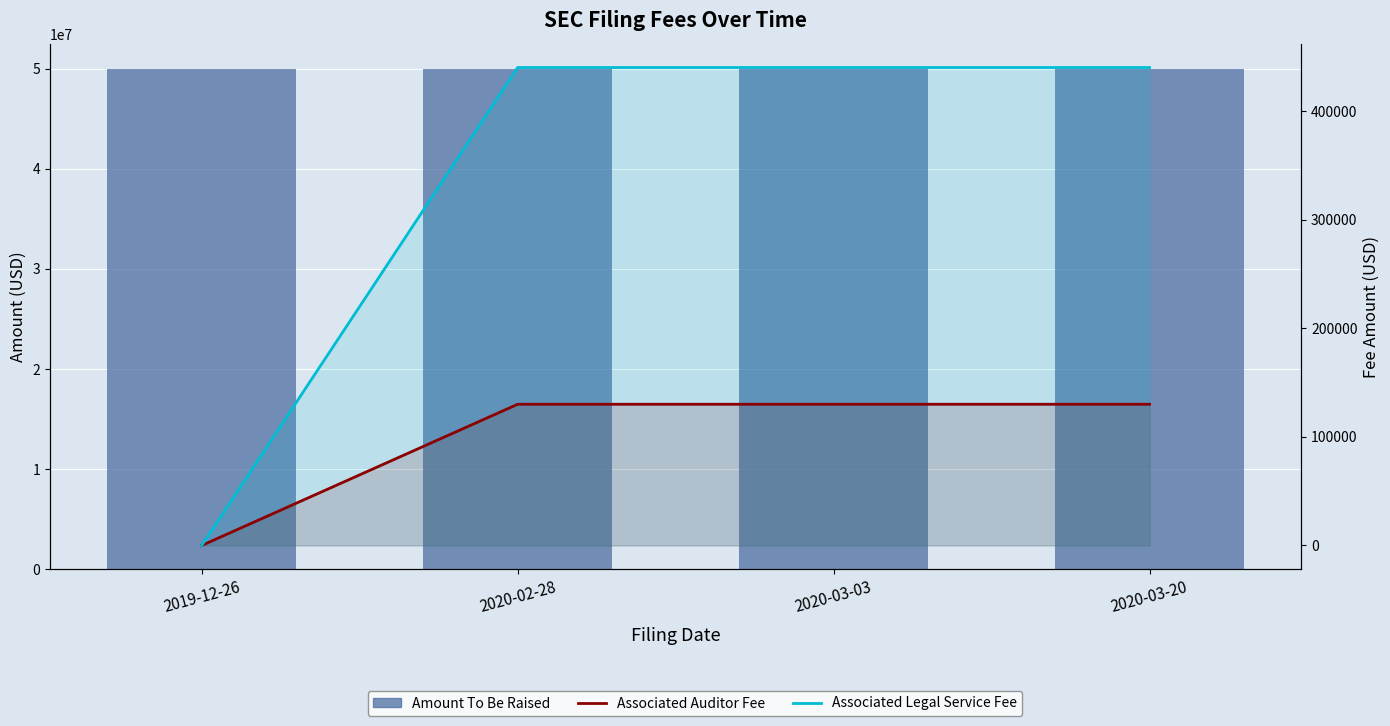

The value of Amount To Be Raised at 2020-03-20 is 26134533. True or false?

False